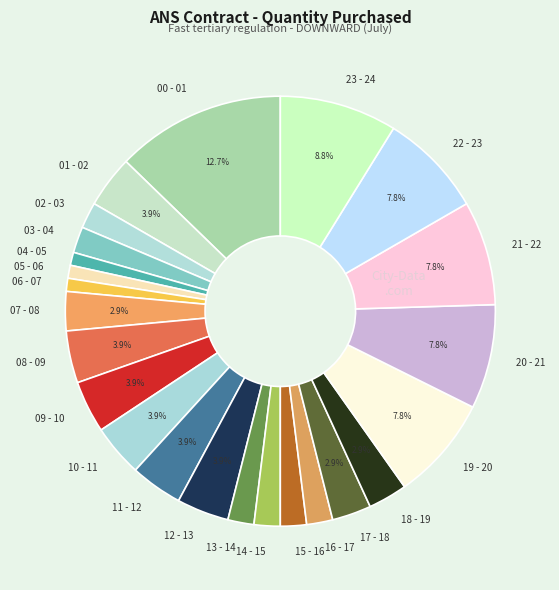

What percentage is the 02 - 03 slice, to the nearest percent?

2%